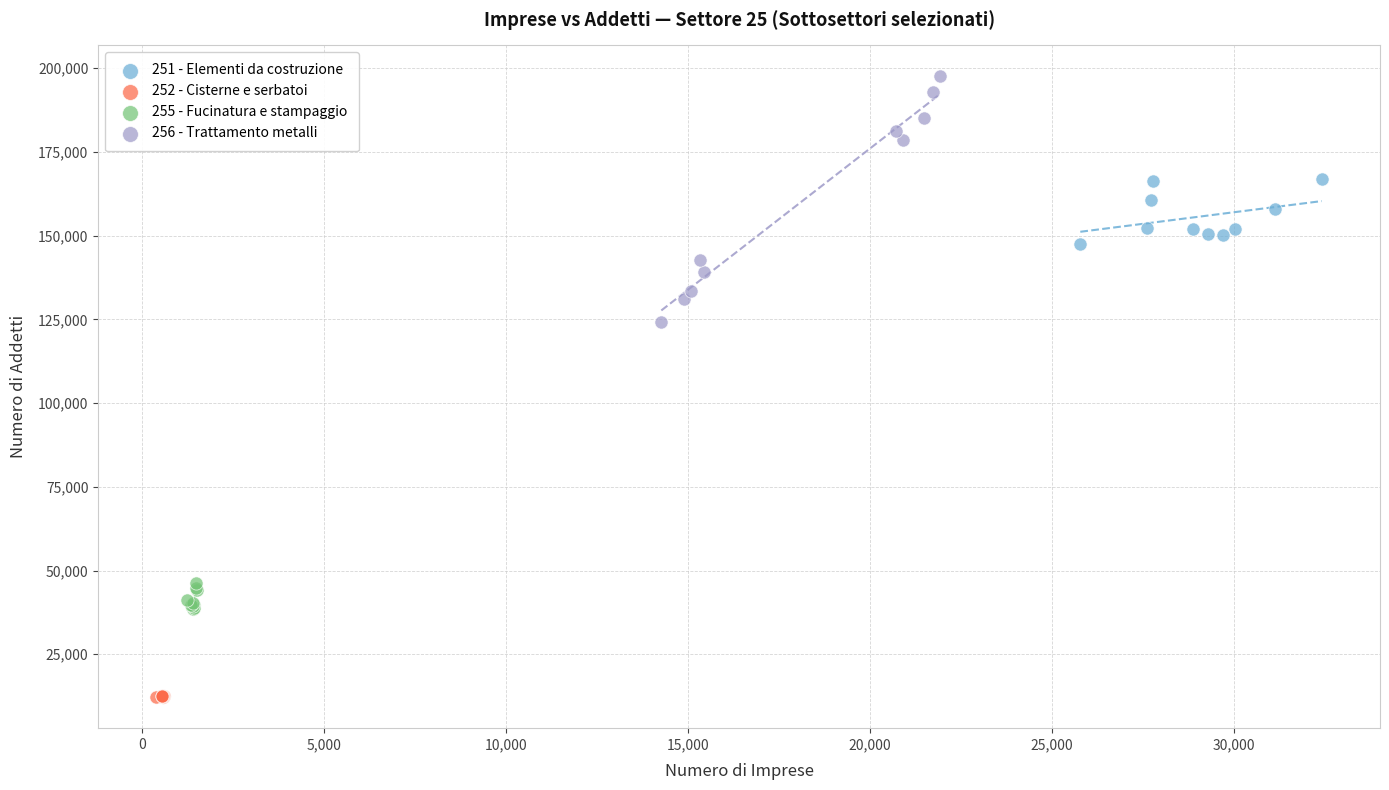

What are all the series names shown in the legend?

251 - Elementi da costruzione, 252 - Cisterne e serbatoi, 255 - Fucinatura e stampaggio, 256 - Trattamento metalli